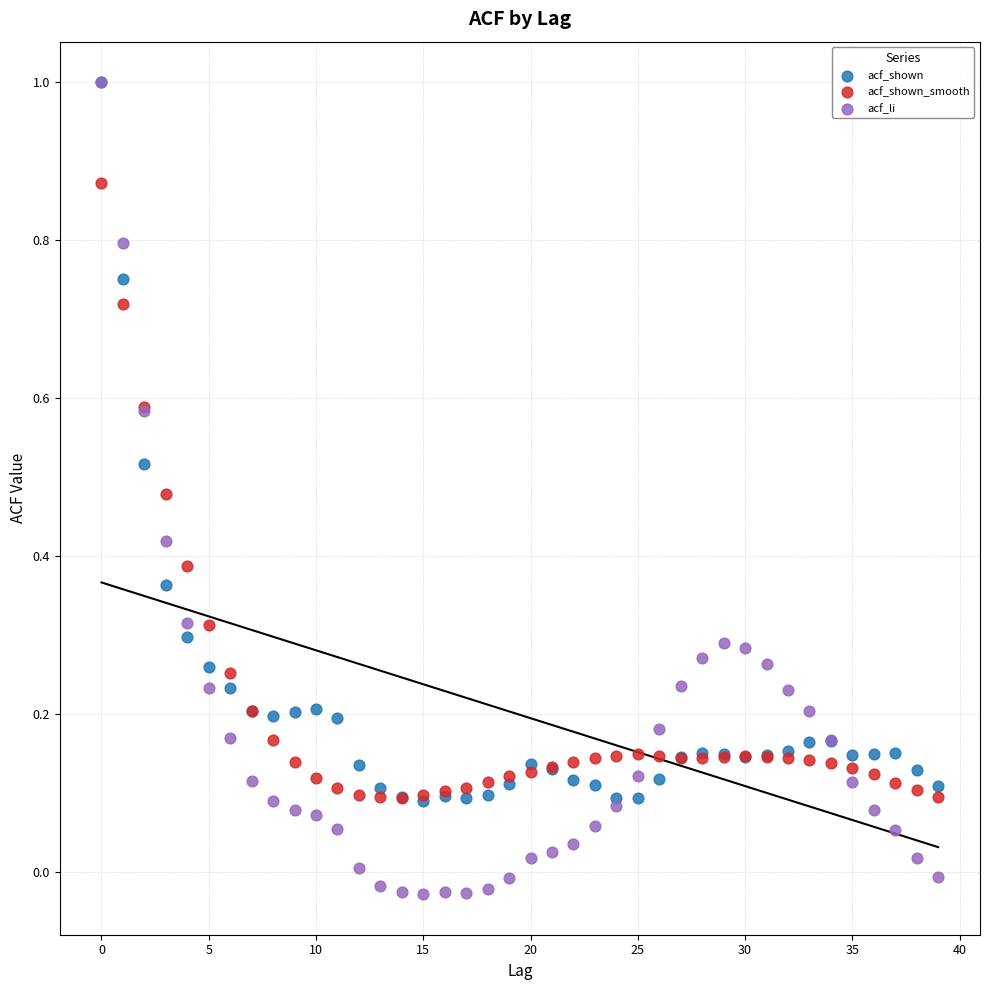

Which series reaches the minimum Y coordinate?

acf_li